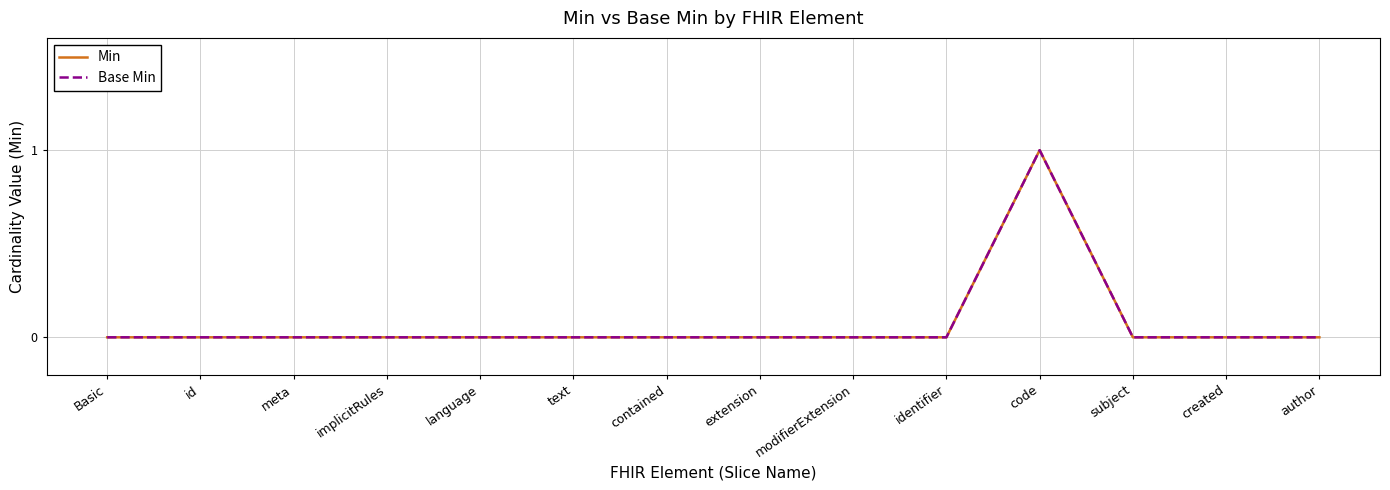

Does the chart display data point markers on the line(s)?

No